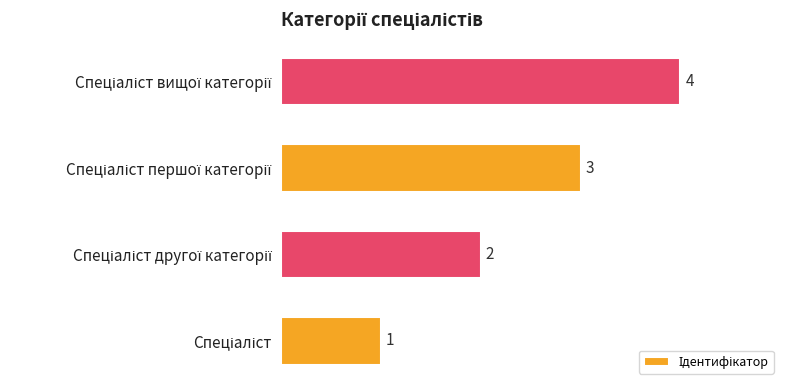

How many categories are shown in the chart?

4